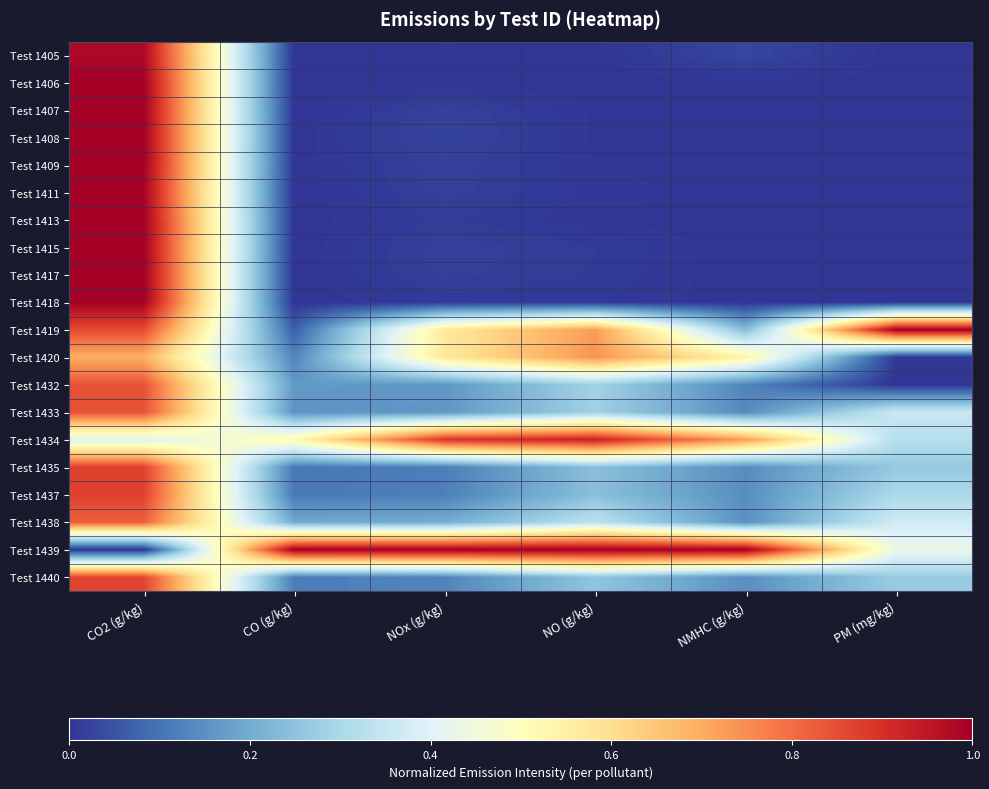

Which label corresponds to the smallest value in the chart?

PM (mg/kg)